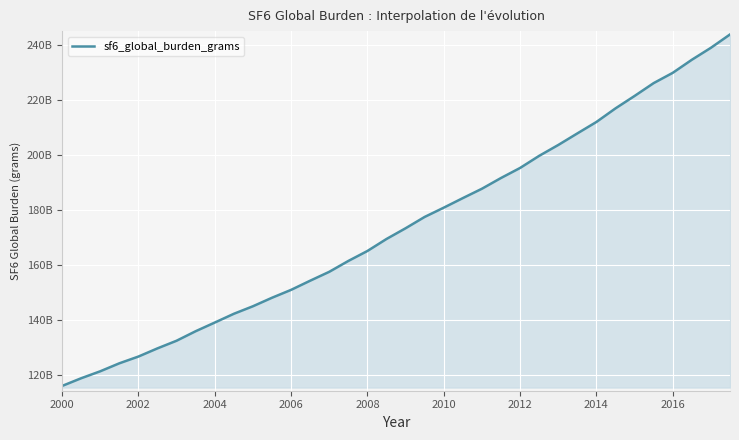

At which category does the chart reach its minimum across all series?

2000